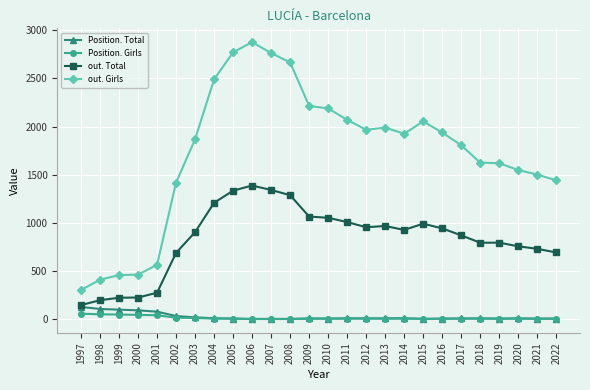

True or false: out. Girls has more than 0 points higher than both neighbors.

True